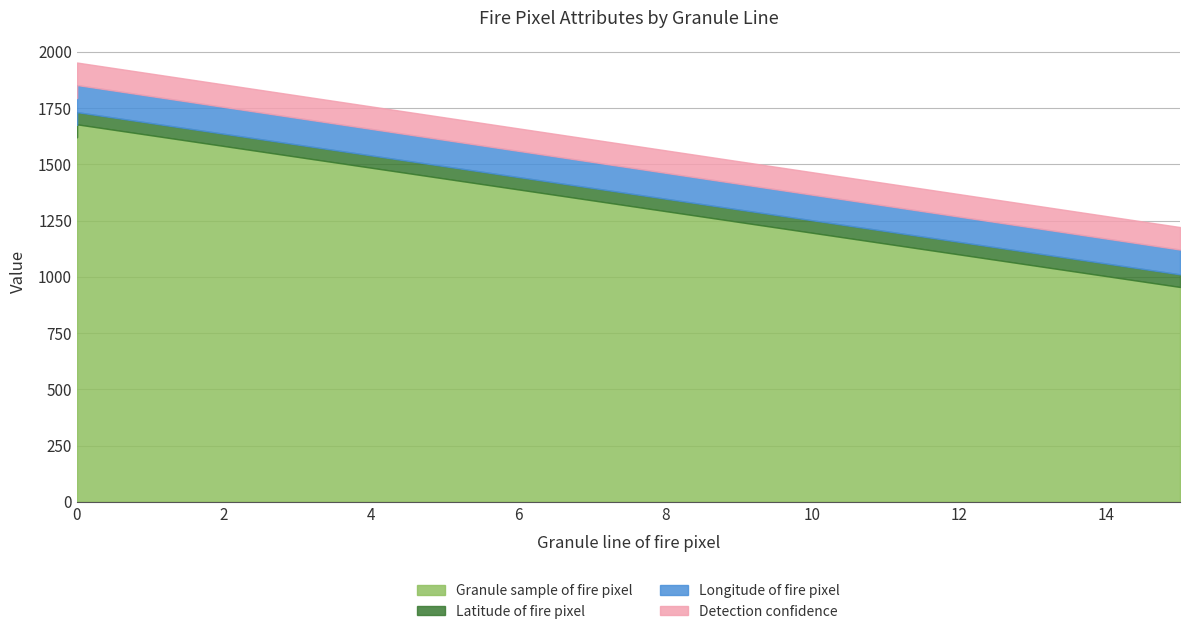

True or false: Detection confidence has a value of 100.0 at 15.

True